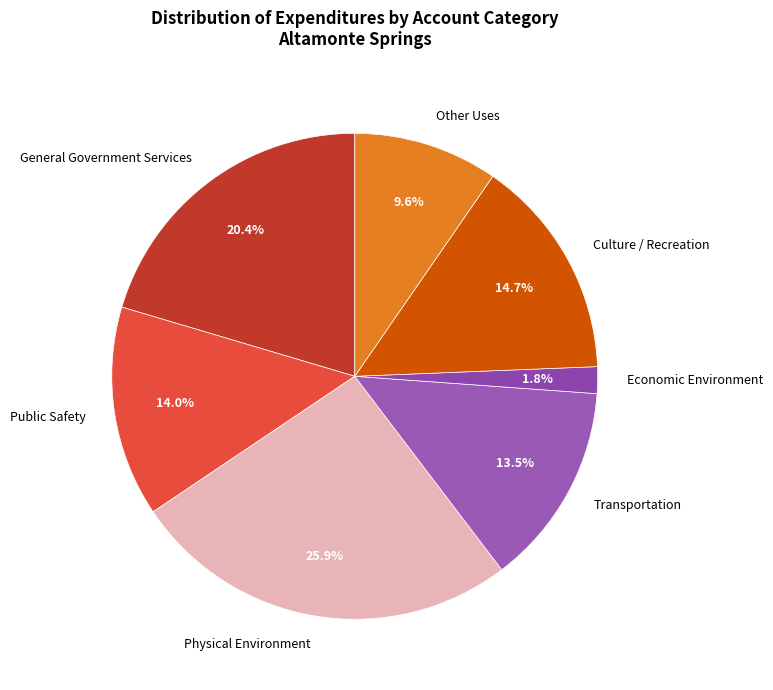

To the nearest percent, what percentage of the pie is Physical Environment?

26%